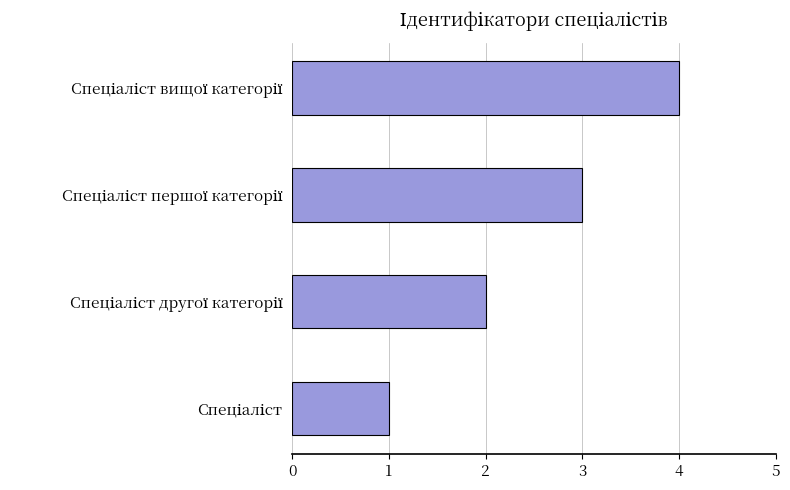

Count the number of categories in the chart.

4